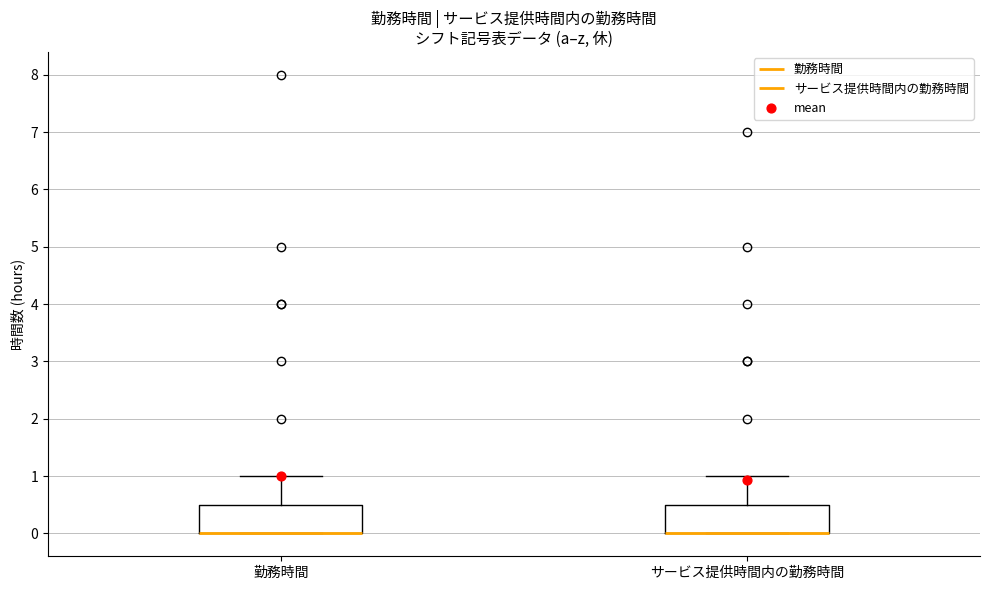

Reading left to right, transcribe this box plot: for each box, give where its median line is, the range the box spans, and where its two whiskers end, as read against the y-axis. The values are not printed on the chart, so give them approximately, as read against the axis.

勤務時間: median 0.0 (drawn on the box's lower edge), box 0.0 to 0.5, whiskers 0.0 to 1.0
サービス提供時間内の勤務時間: median 0.0 (drawn on the box's lower edge), box 0.0 to 0.5, whiskers 0.0 to 1.0